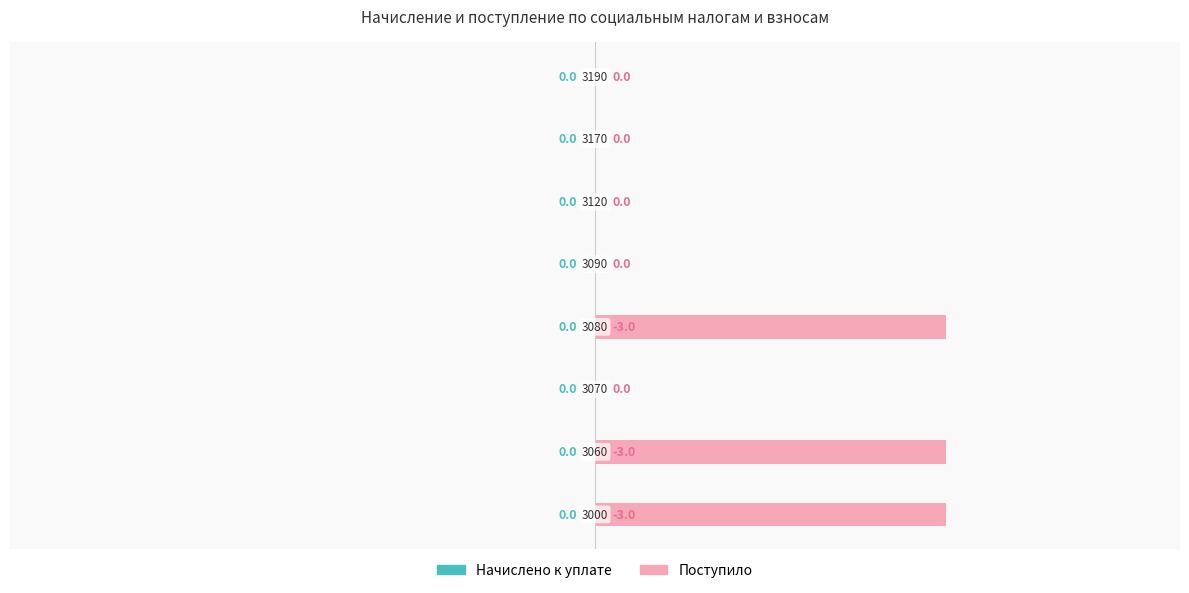

What is the maximum value shown in the chart?

3